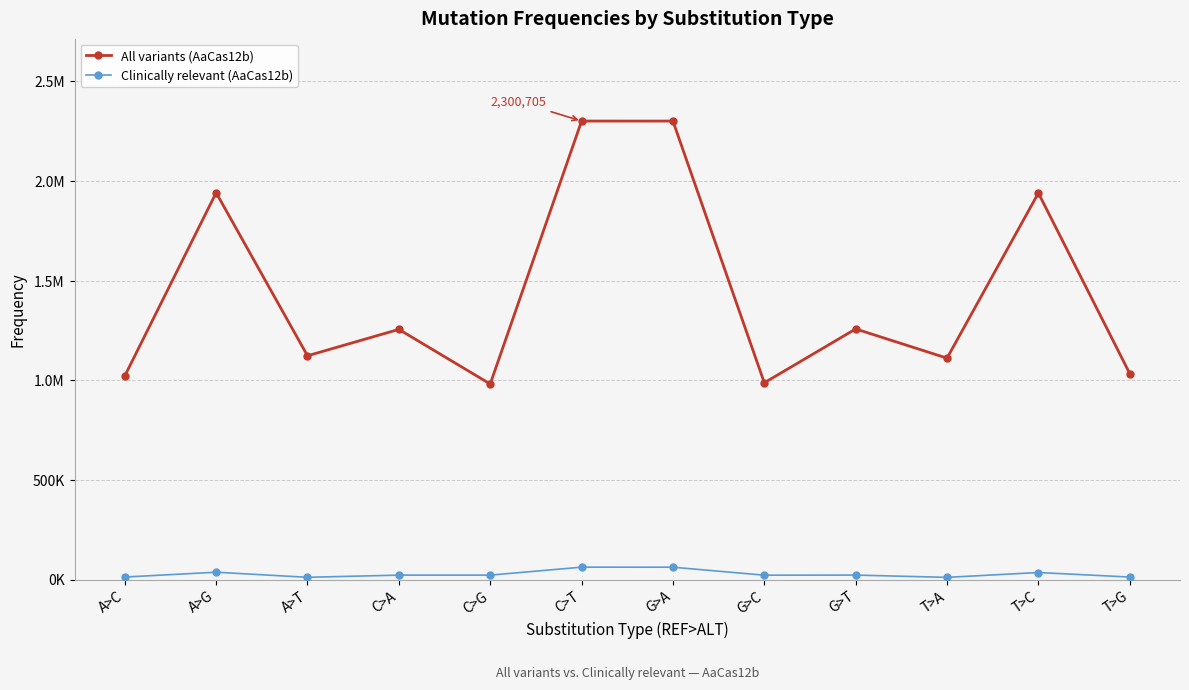

What is the label of the 12th point from the right?

A>C